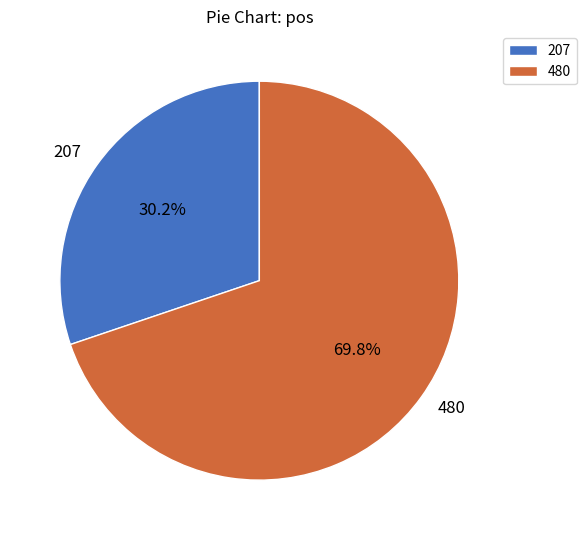

What is the total percentage of 480 and 207?

100.0%